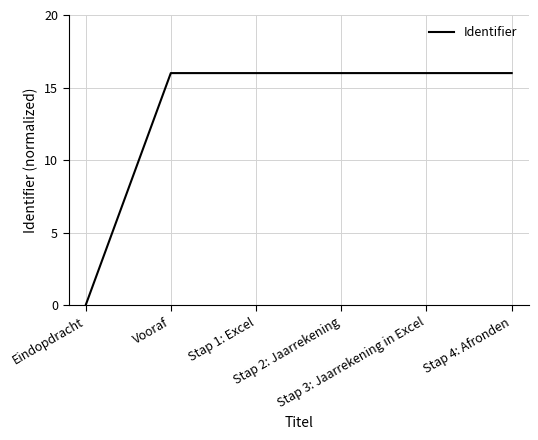

What is the difference between the second highest and minimum values?

16.0